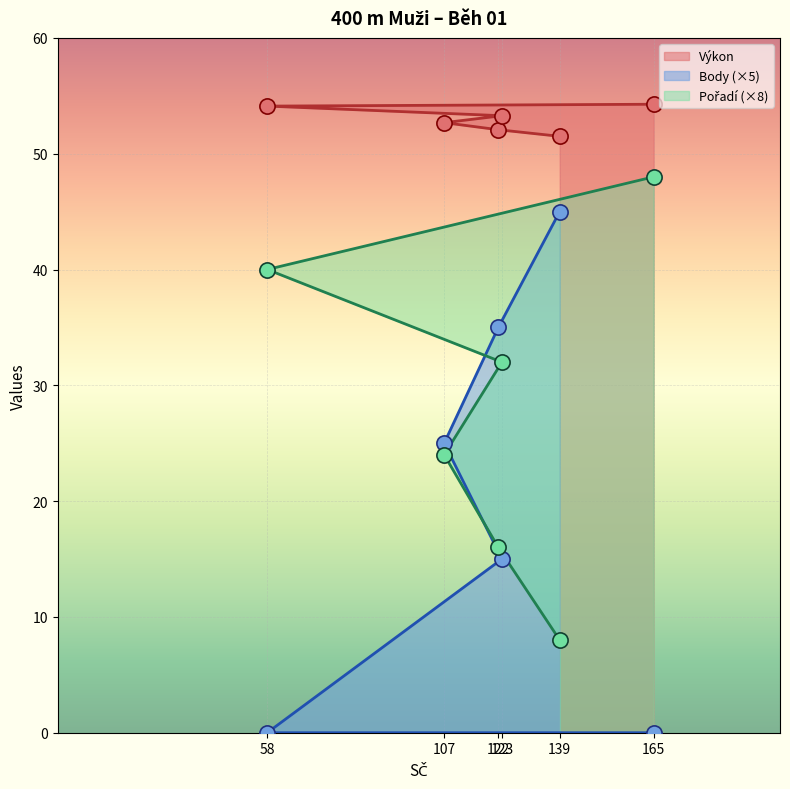

Which series has the widest spread of Y values?

Body